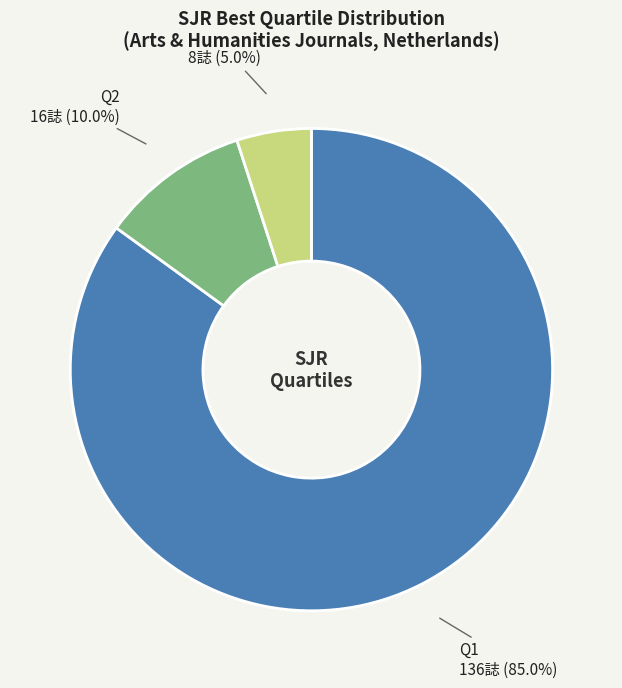

How many slices are in this pie chart?

3